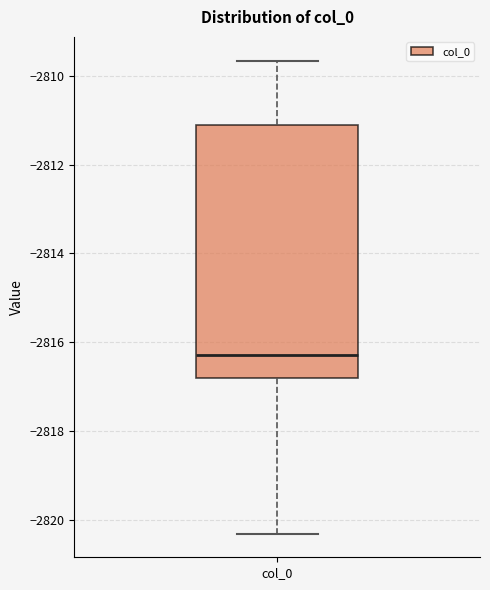

Read this box plot against the y-axis: the position of the median line, the range covered by the box, and the ends of both whiskers. The values are not printed on the chart, so give them approximately, as read against the axis.

median -2816.2, box -2816.8 to -2811.0, whiskers -2820.4 to -2809.6